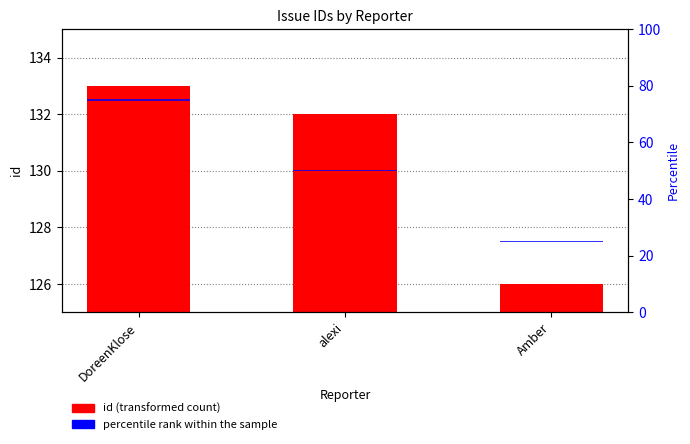

The value of percentile rank within the sample at Amber is 0.9. True or false?

False